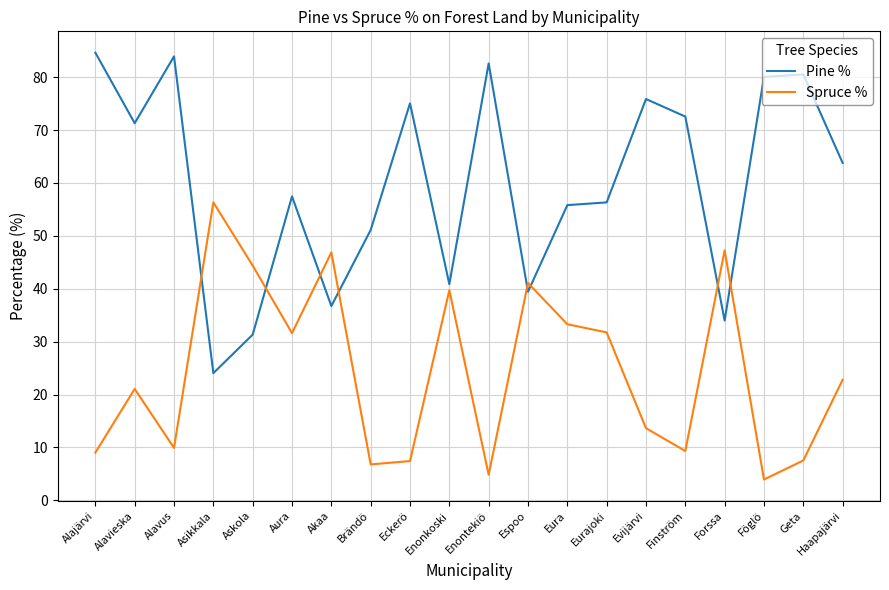

What is the difference between the highest and lowest values at Föglö?

76.1